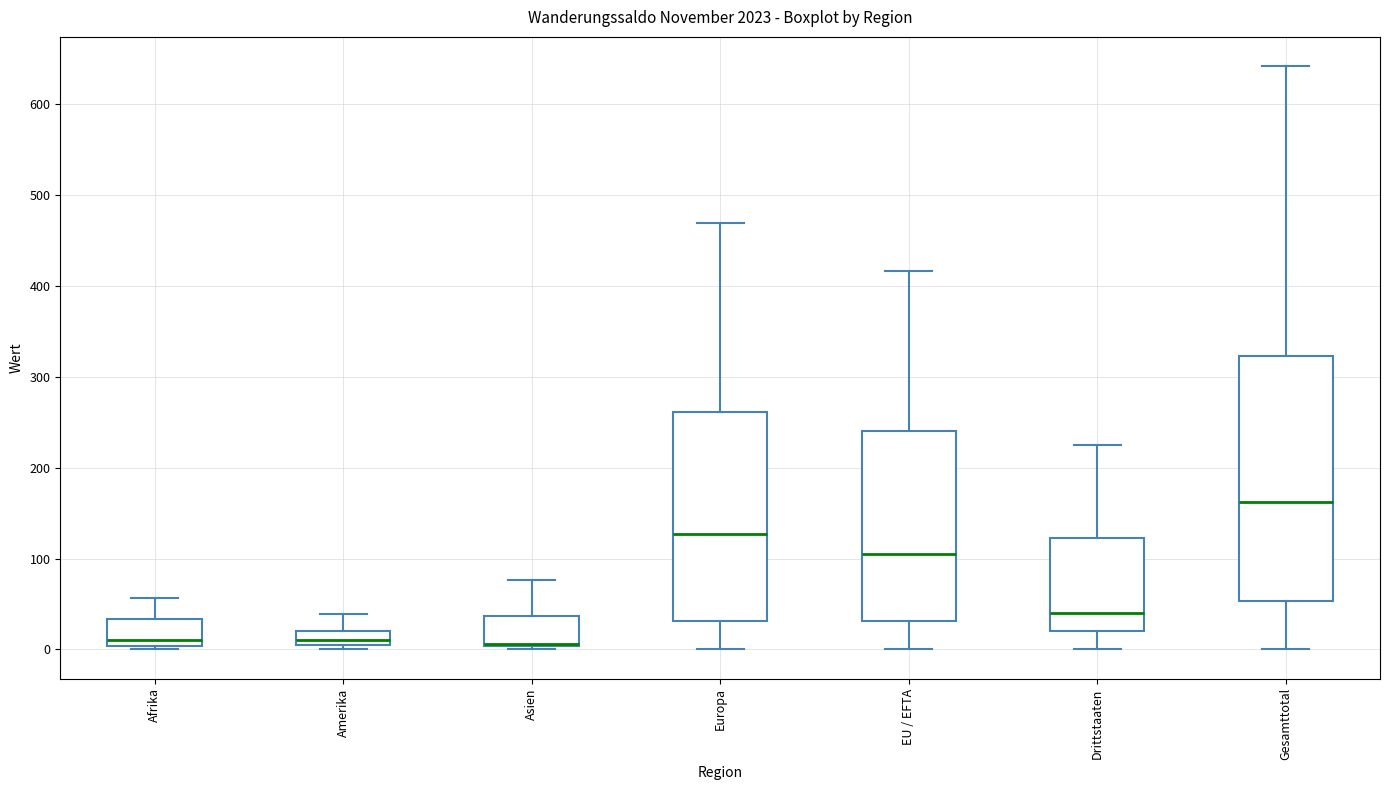

Reading left to right, read every box against the y-axis: the position of its median line, the range the box covers, and the ends of its whiskers. The values are not printed on the chart, so give them approximately, as read against the axis.

Afrika: median 10, box 0 to 30, whiskers 0 (just below the box's lower edge) to 60
Amerika: median 10, box 0 to 20, whiskers 0 (just below the box's lower edge) to 40
Asien: median 10 (drawn on the box's lower edge), box 0 to 40, whiskers 0 (just below the box's lower edge) to 80
Europa: median 130, box 30 to 260, whiskers 0 to 470
EU / EFTA: median 110, box 30 to 240, whiskers 0 to 420
Drittstaaten: median 40, box 20 to 120, whiskers 0 to 230
Gesamttotal: median 160, box 50 to 320, whiskers 0 to 640